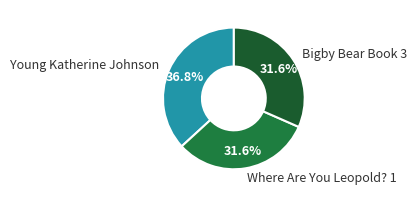

Does Young Katherine Johnson represent more than half of the total?

No